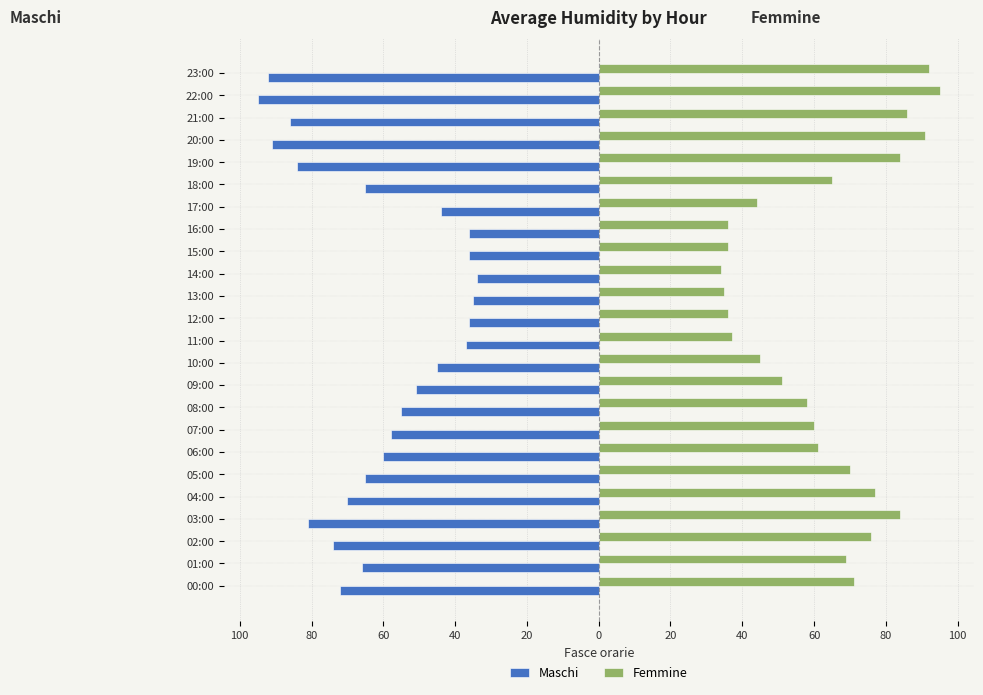

What are all the series names shown in the legend?

Maschi, Femmine